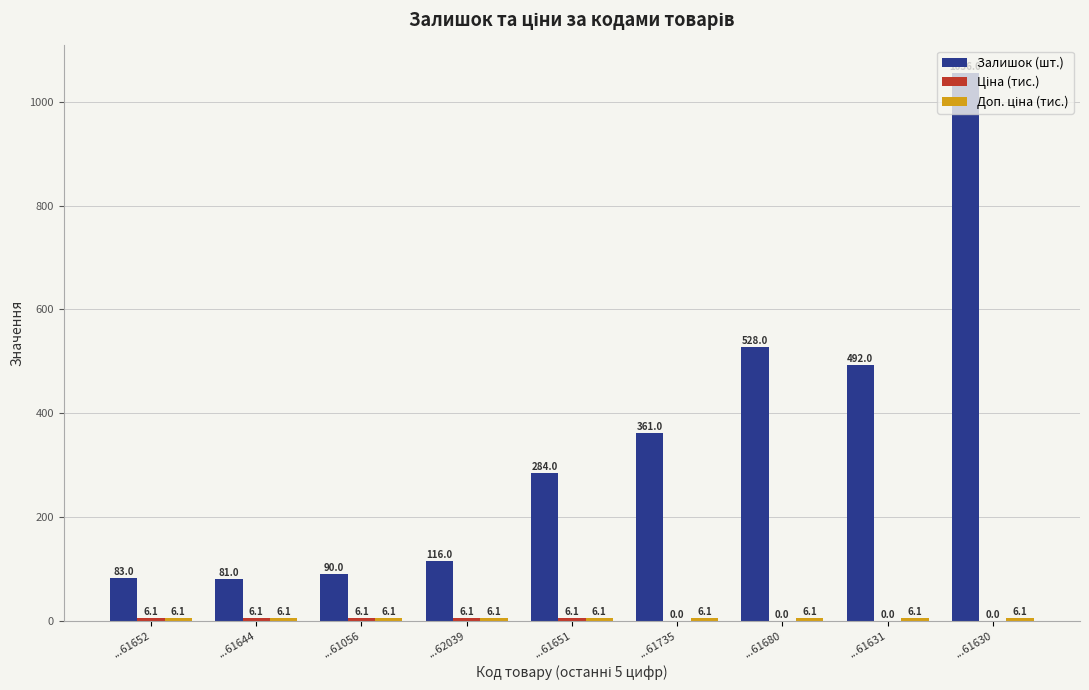

Are the bars horizontal?

No